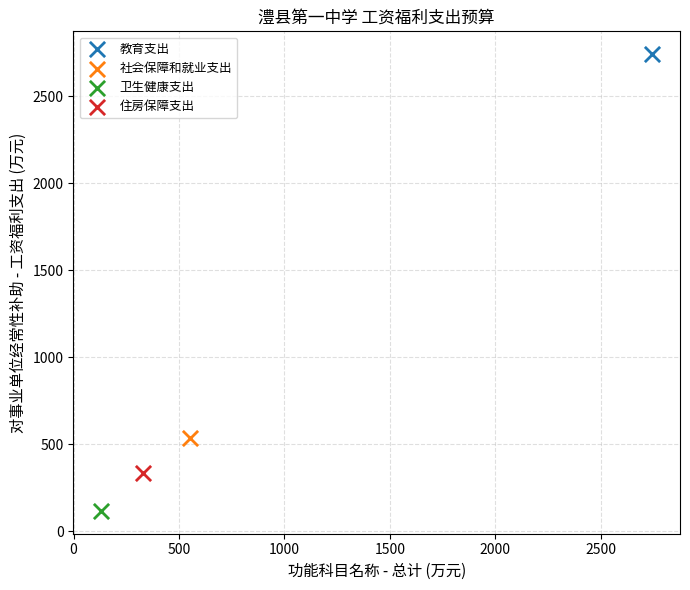

Which series reaches the maximum Y coordinate?

教育支出